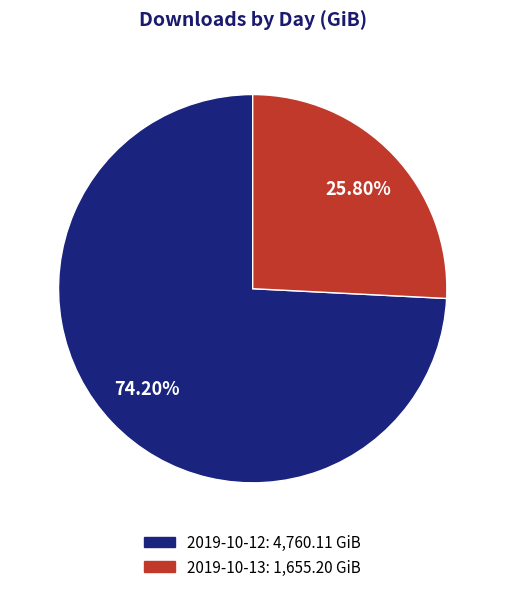

Approximately how many times larger is the value at 2019-10-12 compared to 2019-10-13?

2.9